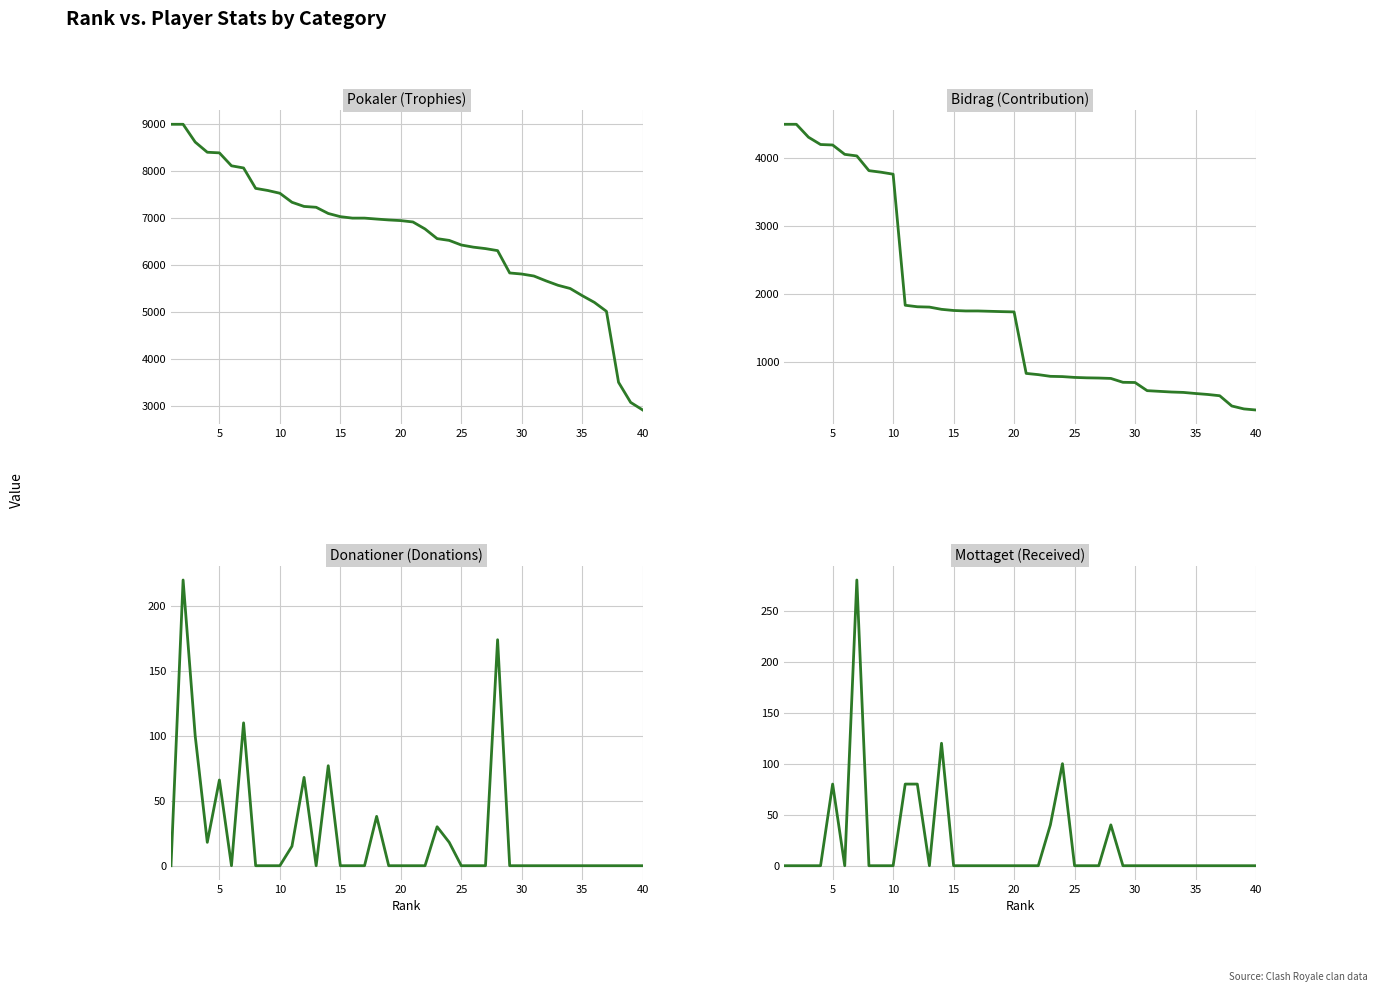

What is the maximum value for Bidrag?

4500